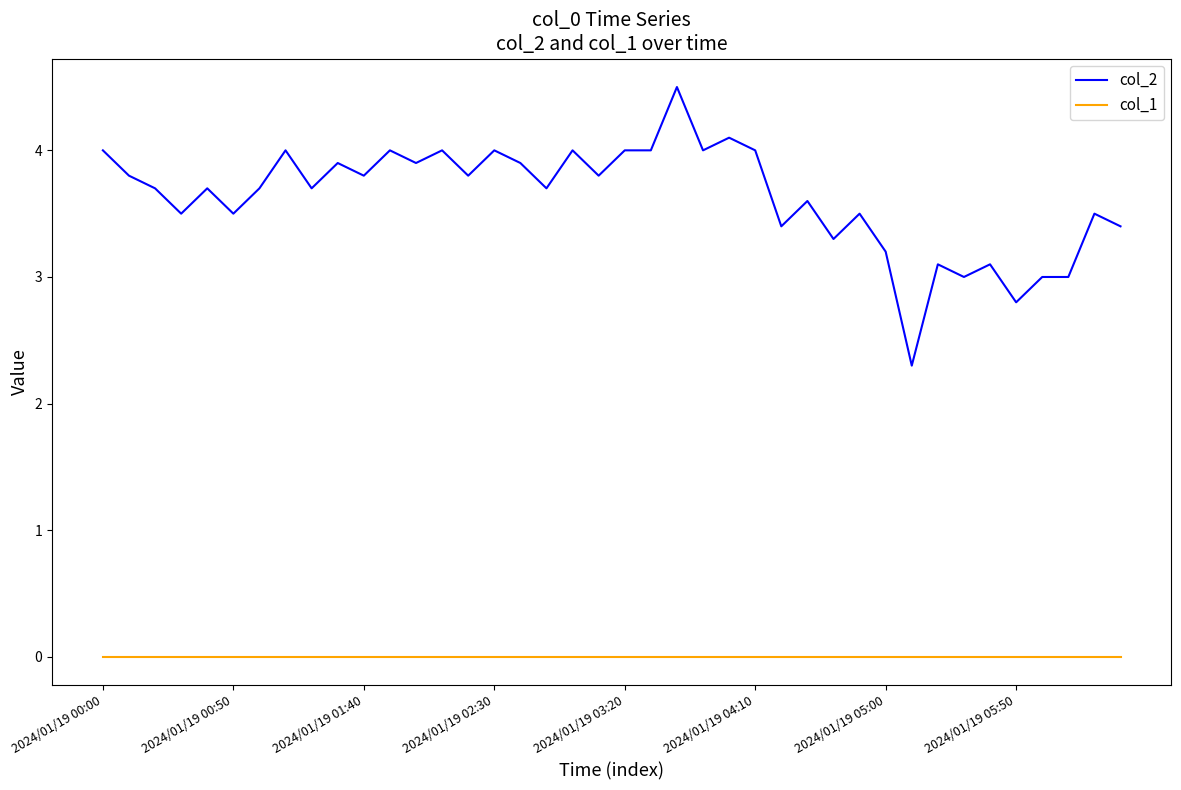

Rank the series by their average value, from lowest to highest.

col_1, col_2